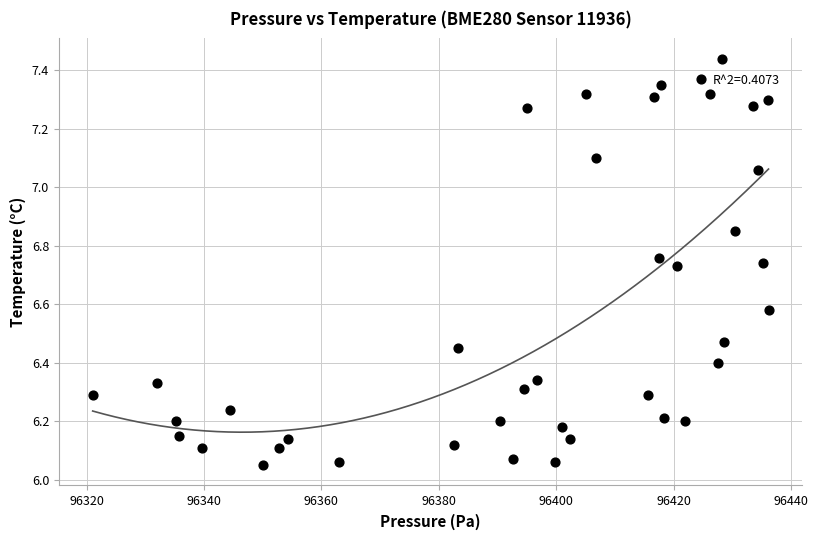

What is the range of Y values (max minus min)?

1.4